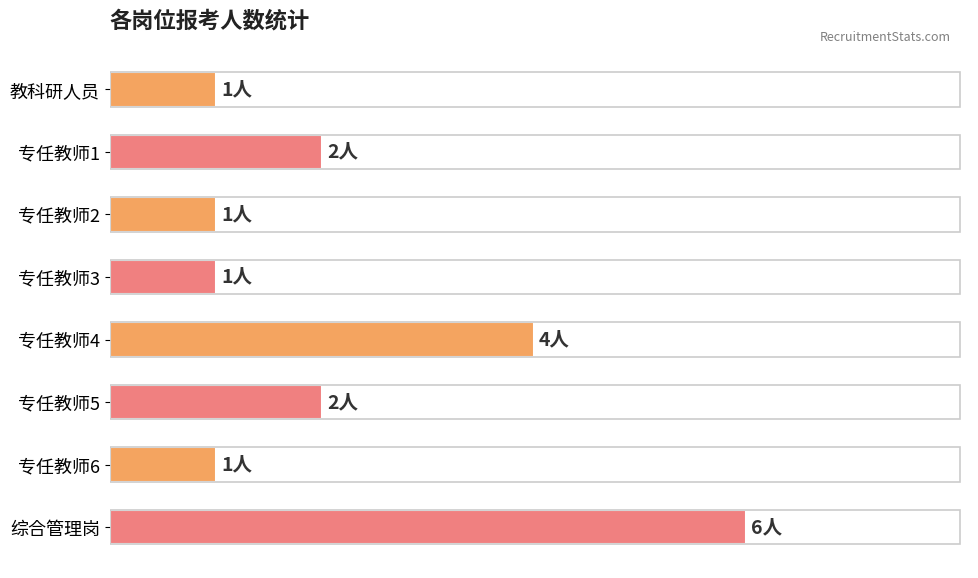

Count the values in the range 1 to 4.

7